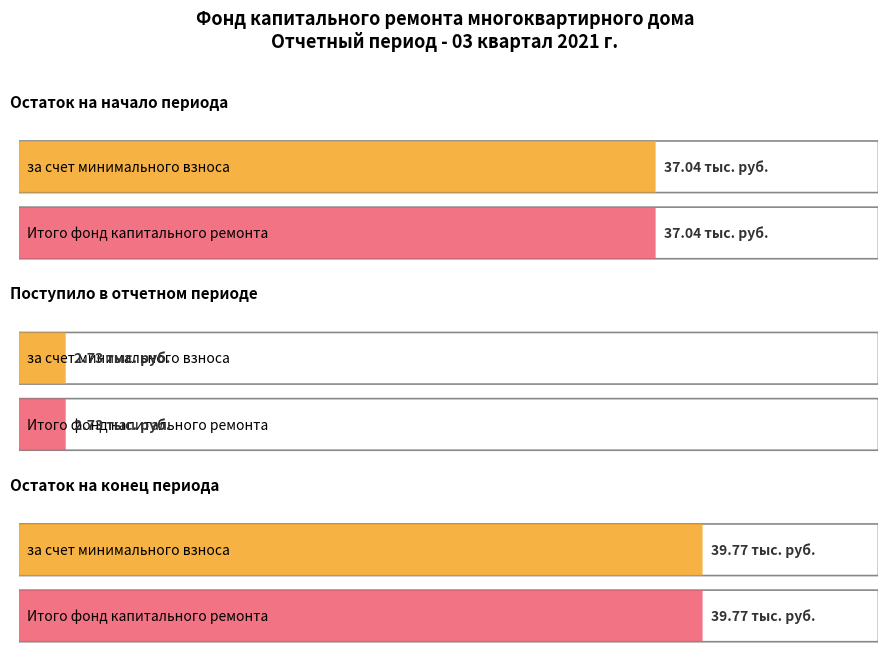

What is the maximum value for за счет минимального взноса?

39.8